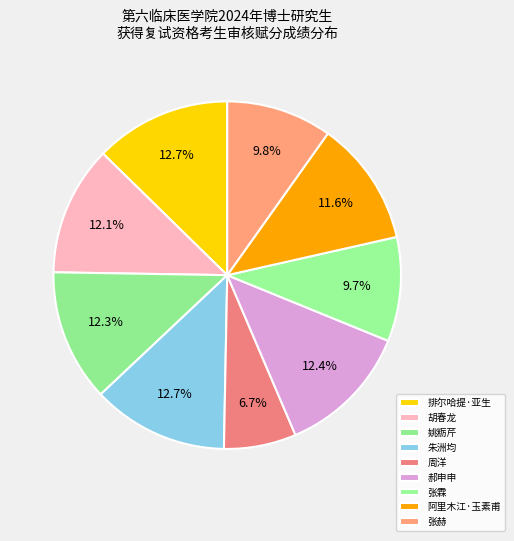

True or false: 胡春龙 accounts for 12% of the total.

True